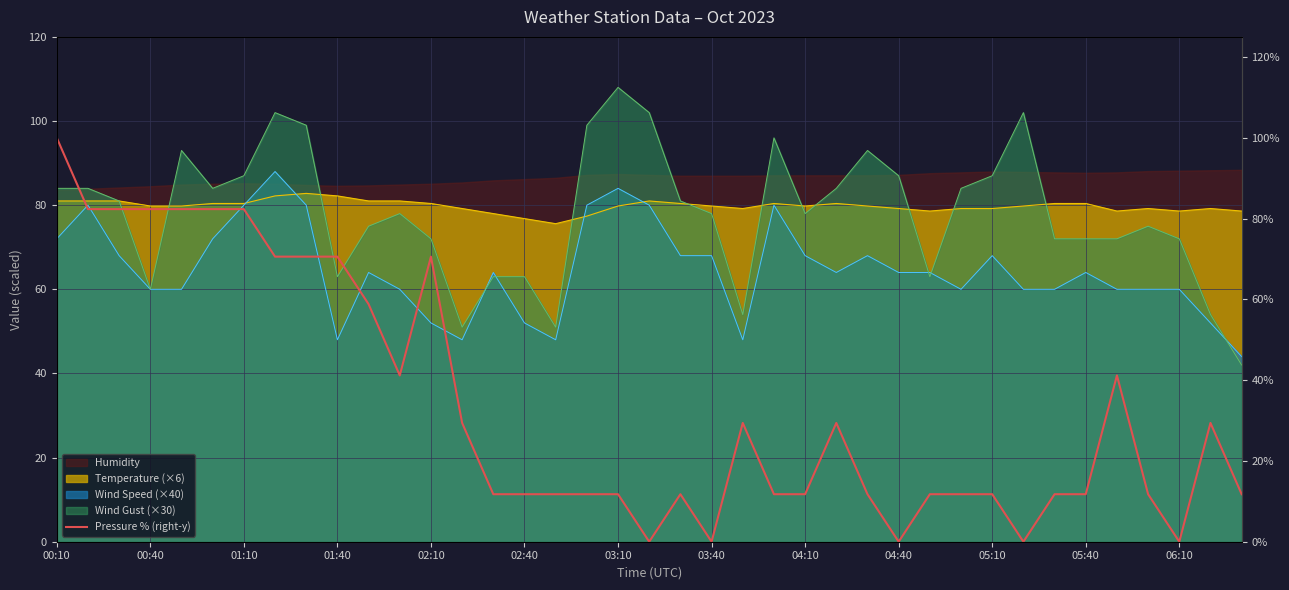

Between 34 and 28, which is larger?

34